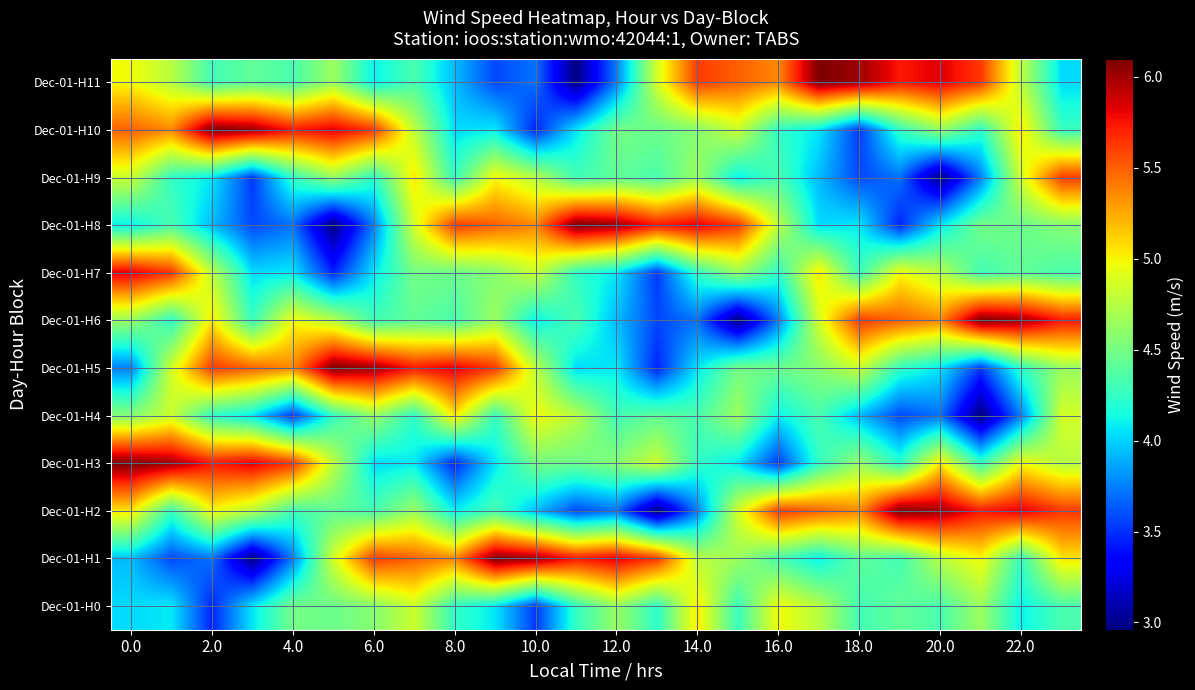

At which category is the sum across all series the highest?

23